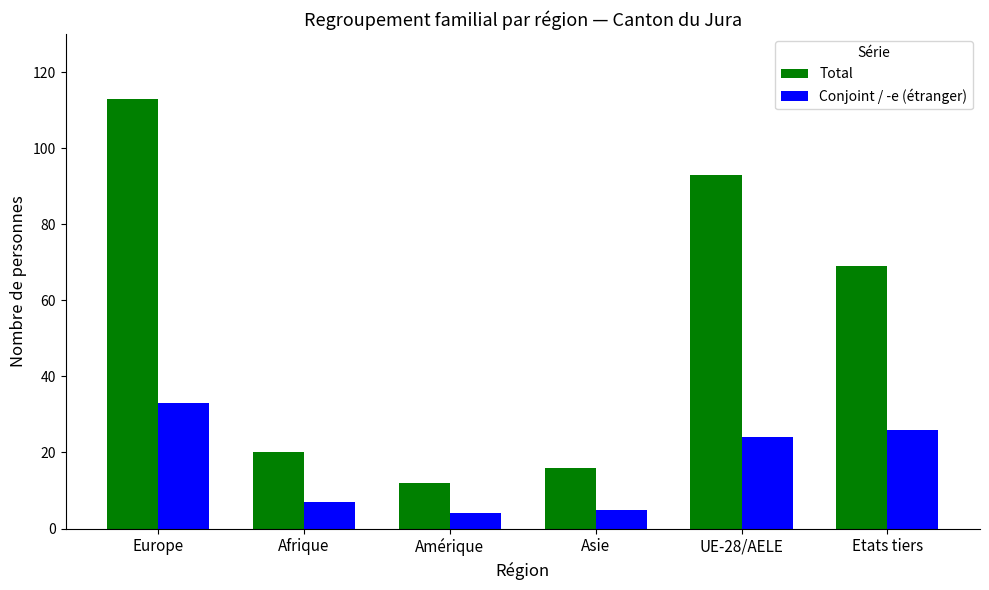

Reading left to right, extract all data points from this chart.

Total: Europe=113	Afrique=20	Amérique=12	Asie=16	UE-28/AELE=93	Etats tiers=69
Conjoint / -e (étranger): Europe=33	Afrique=7	Amérique=4	Asie=5	UE-28/AELE=24	Etats tiers=26